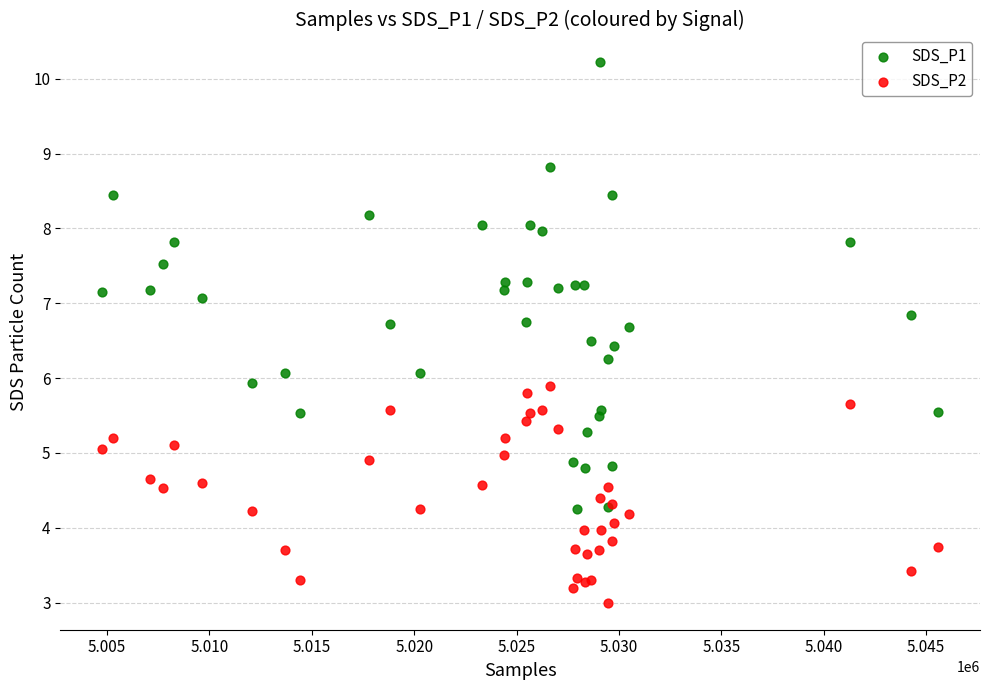

Which series contains the highest Y value?

SDS_P1